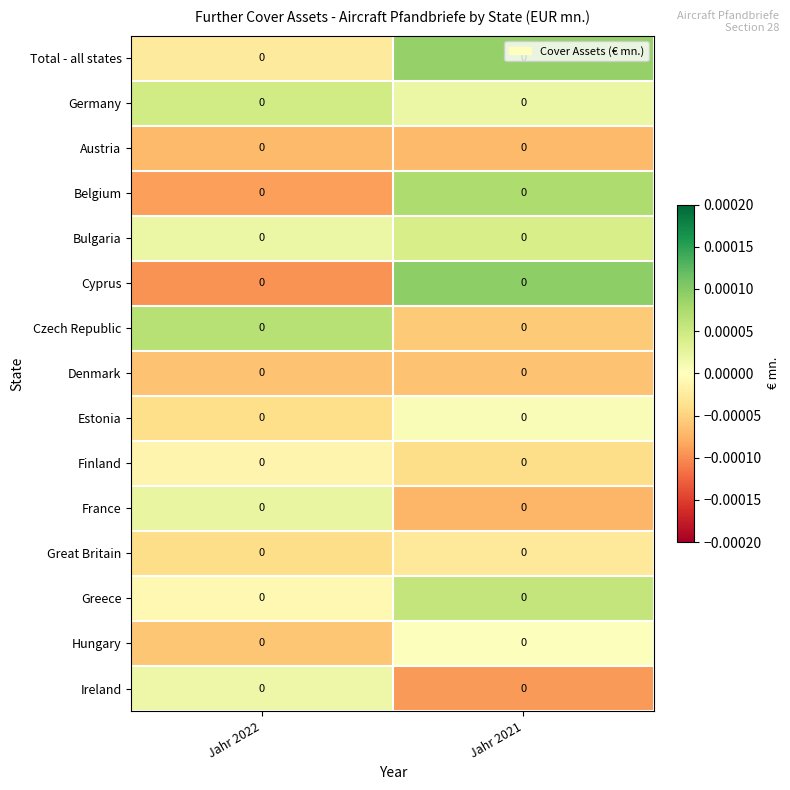

Which series changed the most between Jahr 2022 and Jahr 2021?

Cyprus